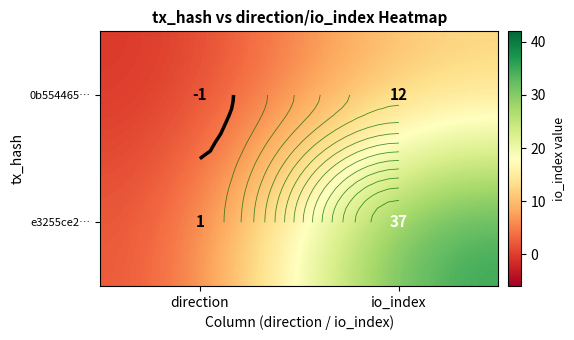

At which category is the sum across all series the highest?

io_index